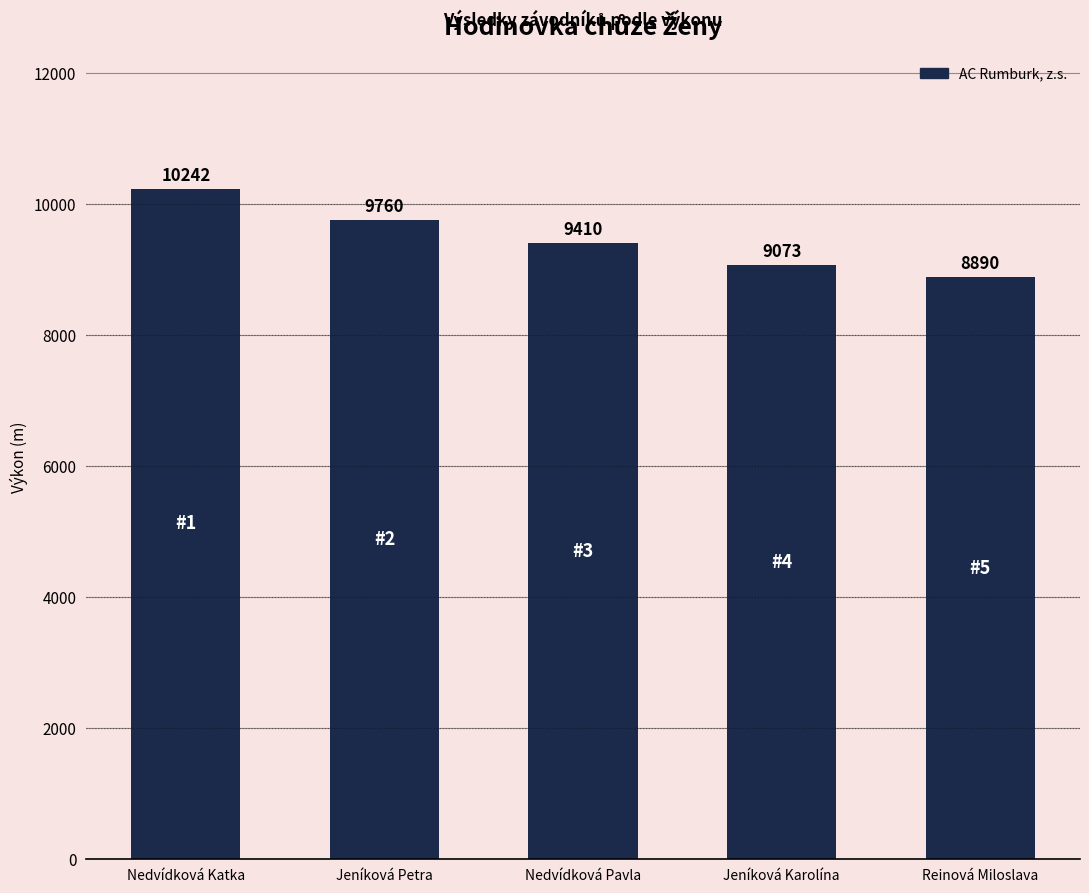

What is the maximum value shown in the chart?

10242